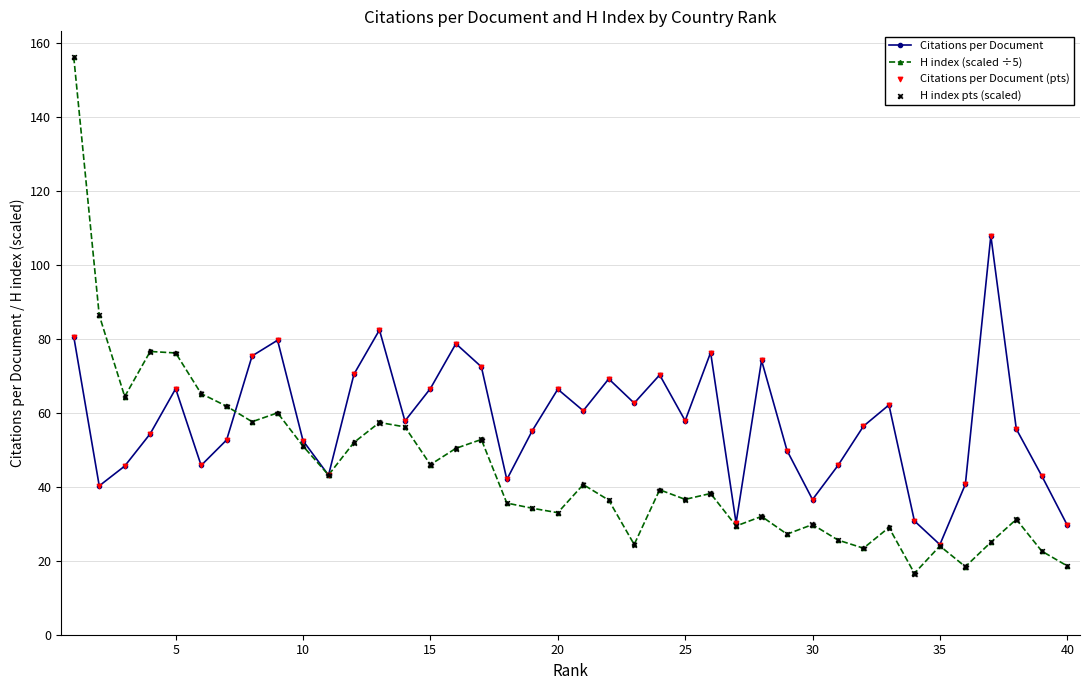

Which series has the largest total across all categories?

Citations per Document